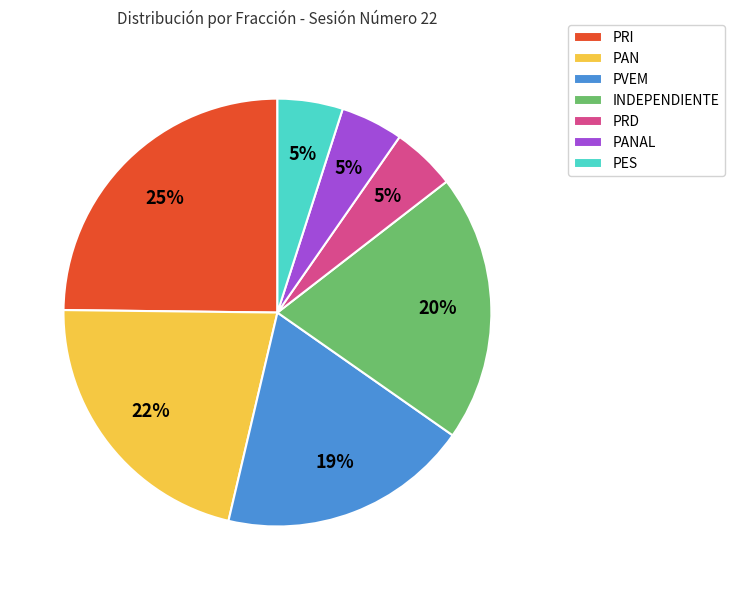

To the nearest percent, what percentage of the pie is PAN?

22%